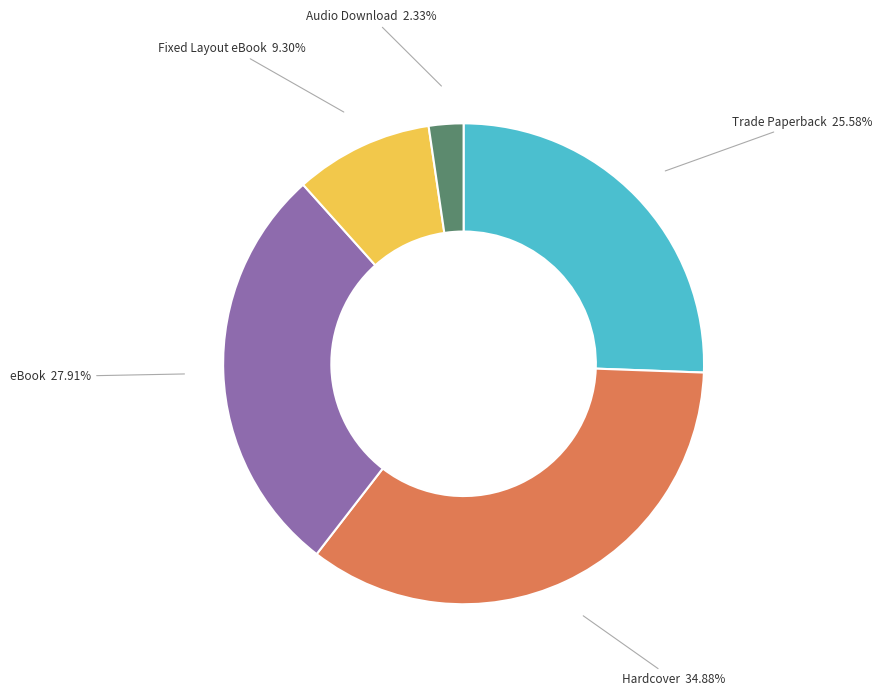

Combined, what portion of the pie is Fixed Layout eBook and Hardcover?

44.2%